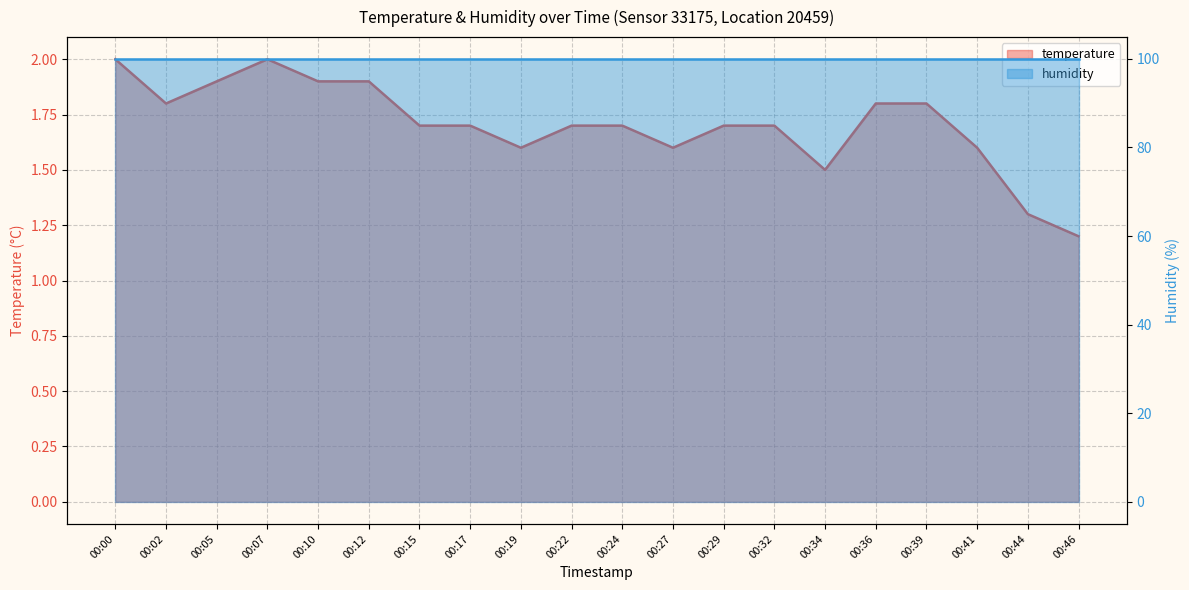

Rank the series by their maximum value, from highest to lowest.

humidity, temperature